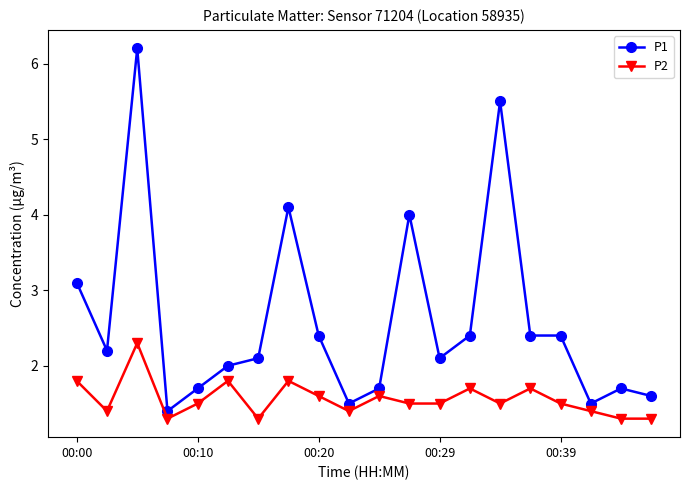

List the series in order of their overall mean, highest first.

P1, P2